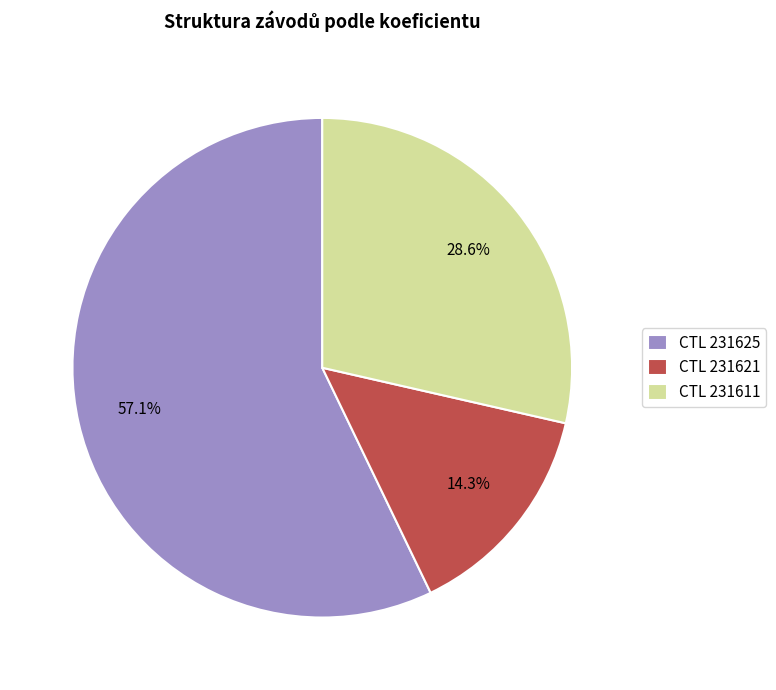

Which category has the smallest portion of the pie?

CTL 231621